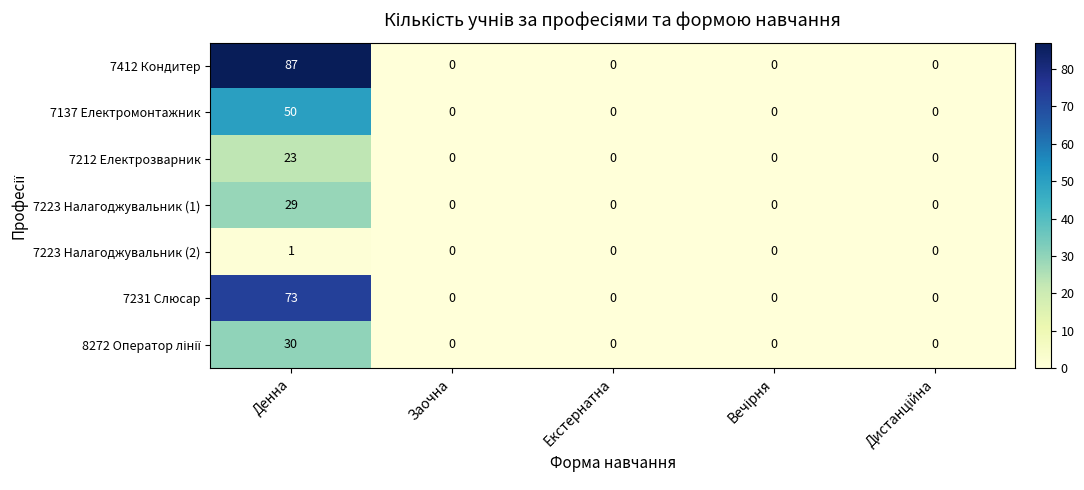

Which series has the widest spread of values?

7412 Кондитер